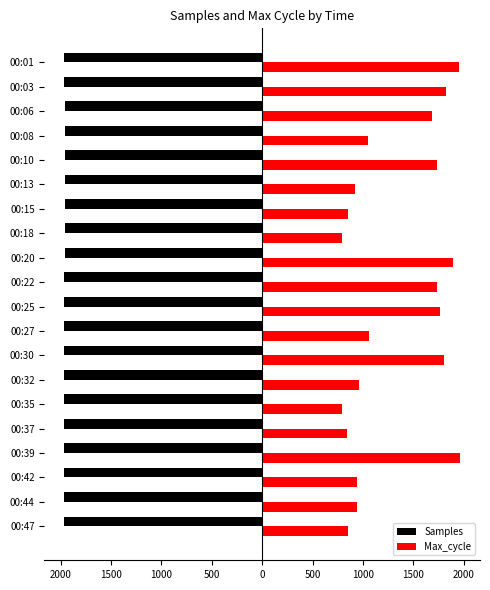

What are all the series names shown in the legend?

Samples, Max_cycle